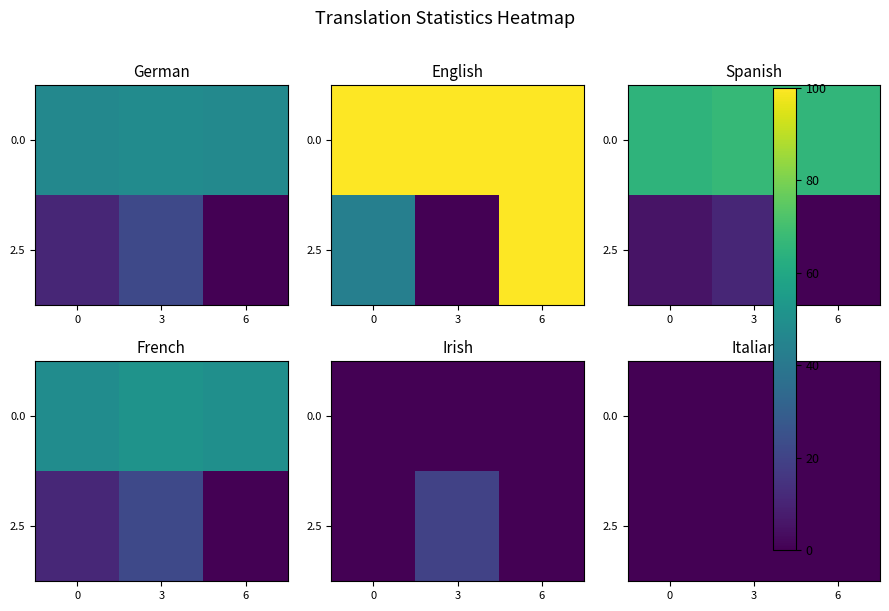

How many data points in French are less than 48?

3